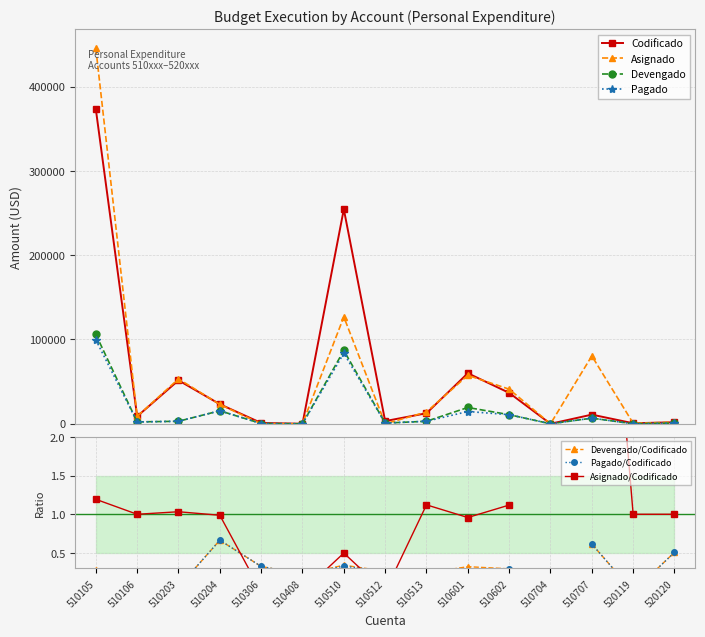

What are all the series names shown in the legend?

Codificado, Asignado, Devengado, Pagado